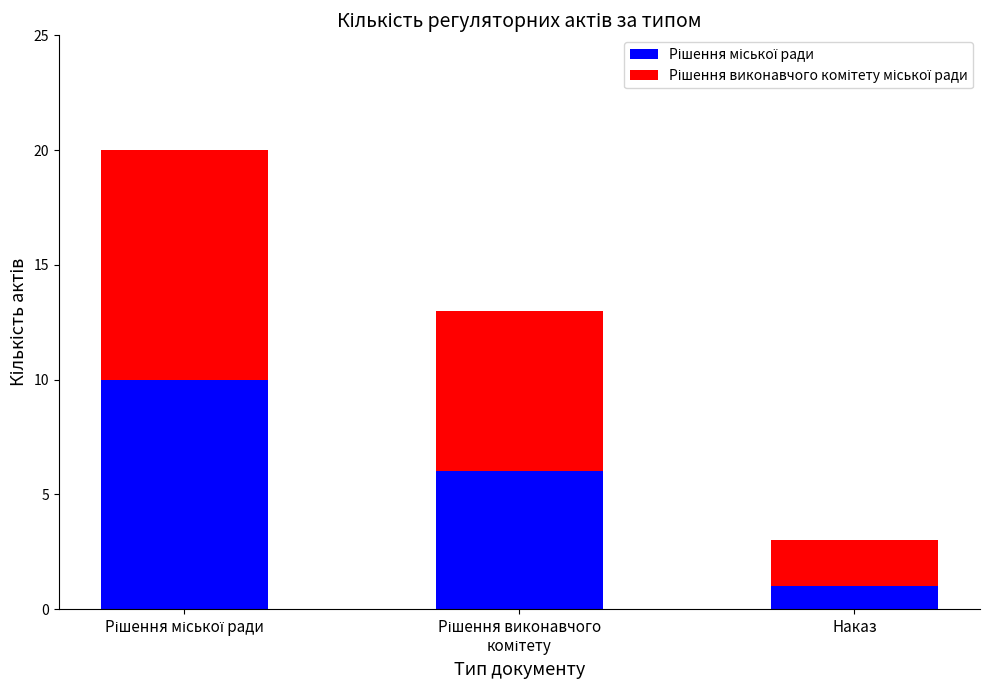

What is the total value across all series at Наказ?

3